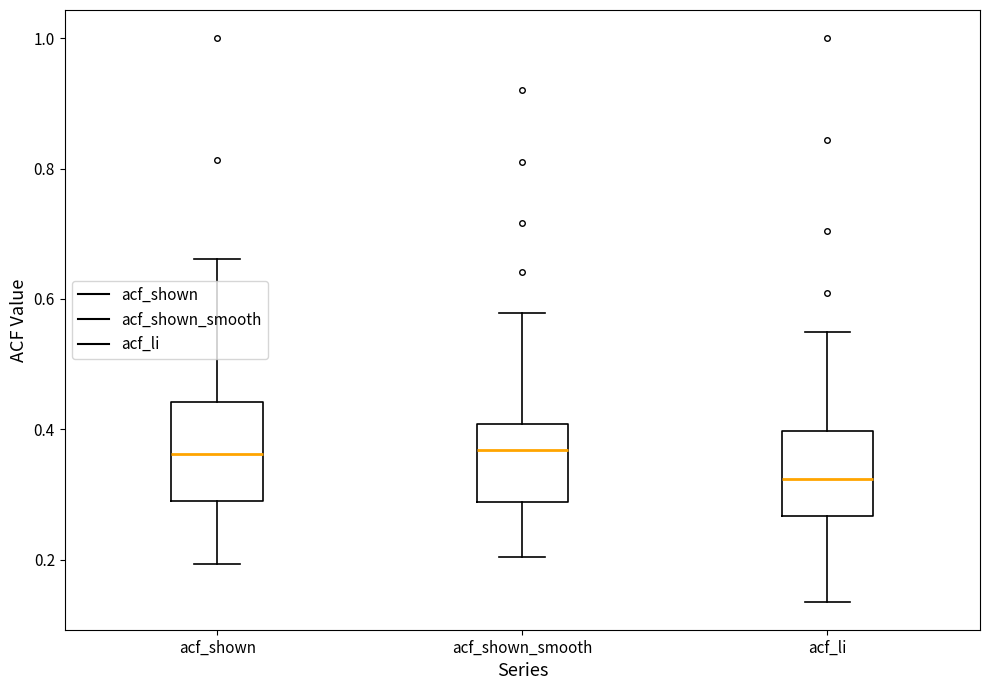

Reading left to right, read every box against the y-axis: the position of its median line, the range the box covers, and the ends of its whiskers. The values are not printed on the chart, so give them approximately, as read against the axis.

acf_shown: median 0.36, box 0.30 to 0.44, whiskers 0.20 to 0.66
acf_shown_smooth: median 0.36, box 0.28 to 0.40, whiskers 0.20 to 0.58
acf_li: median 0.32, box 0.26 to 0.40, whiskers 0.14 to 0.54